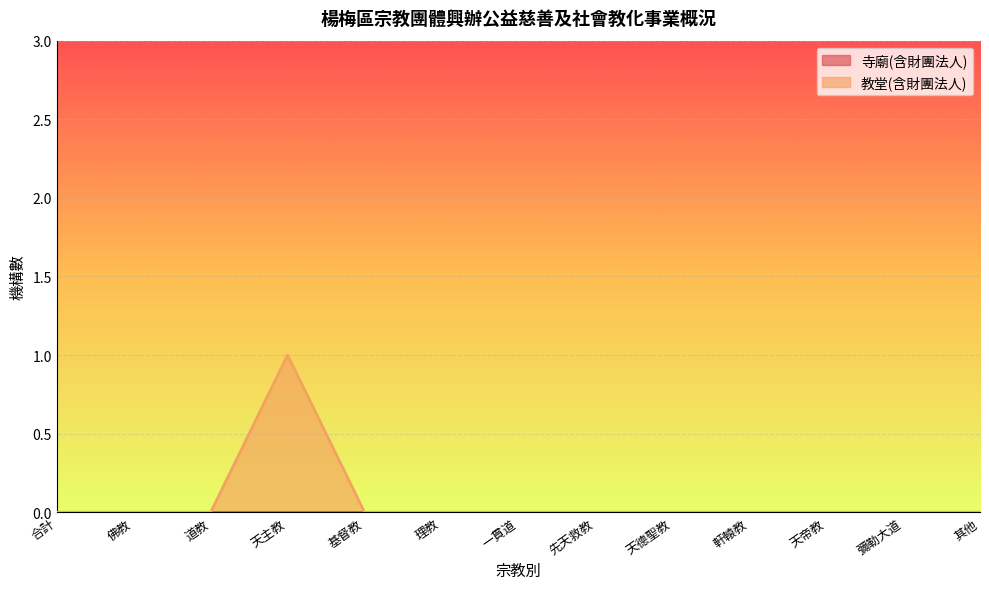

True or false: the data has more than 0 interior local peaks.

True